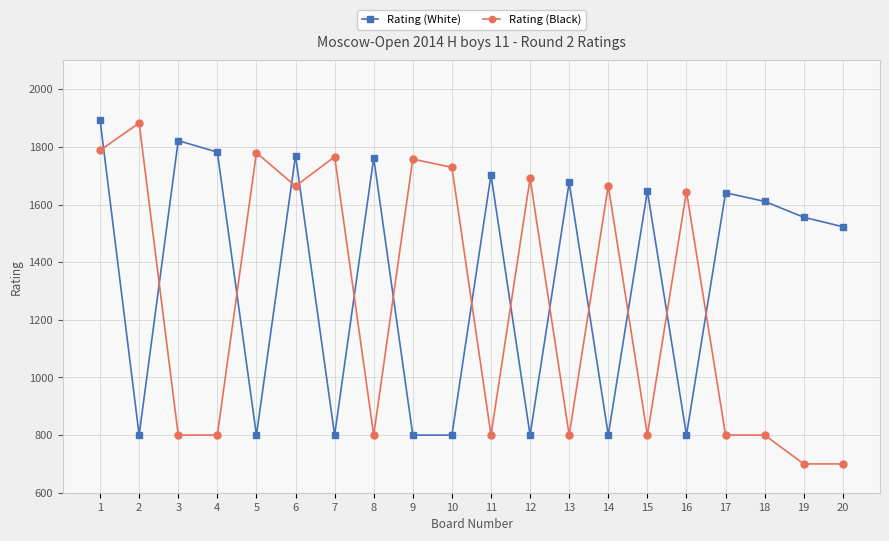

Which series changed the most between 8 and 15?

Rating (White)